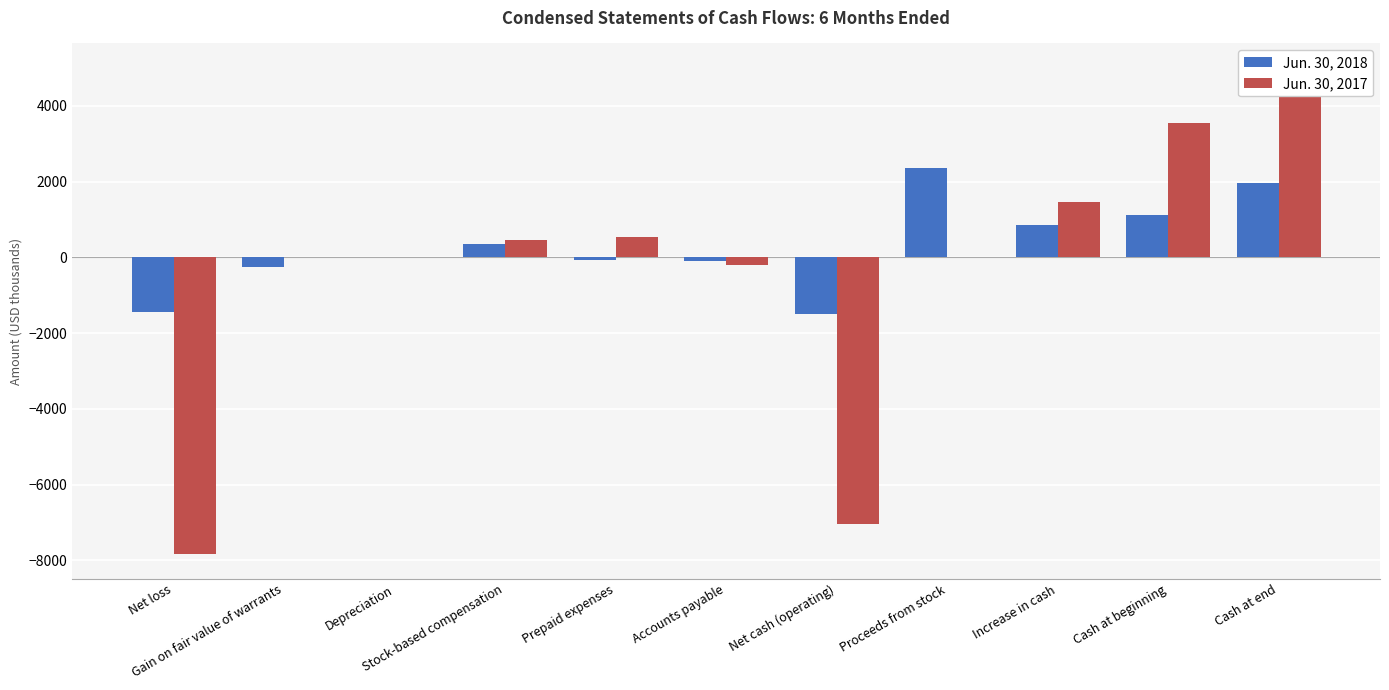

At which category is the sum across all series the highest?

Cash at end